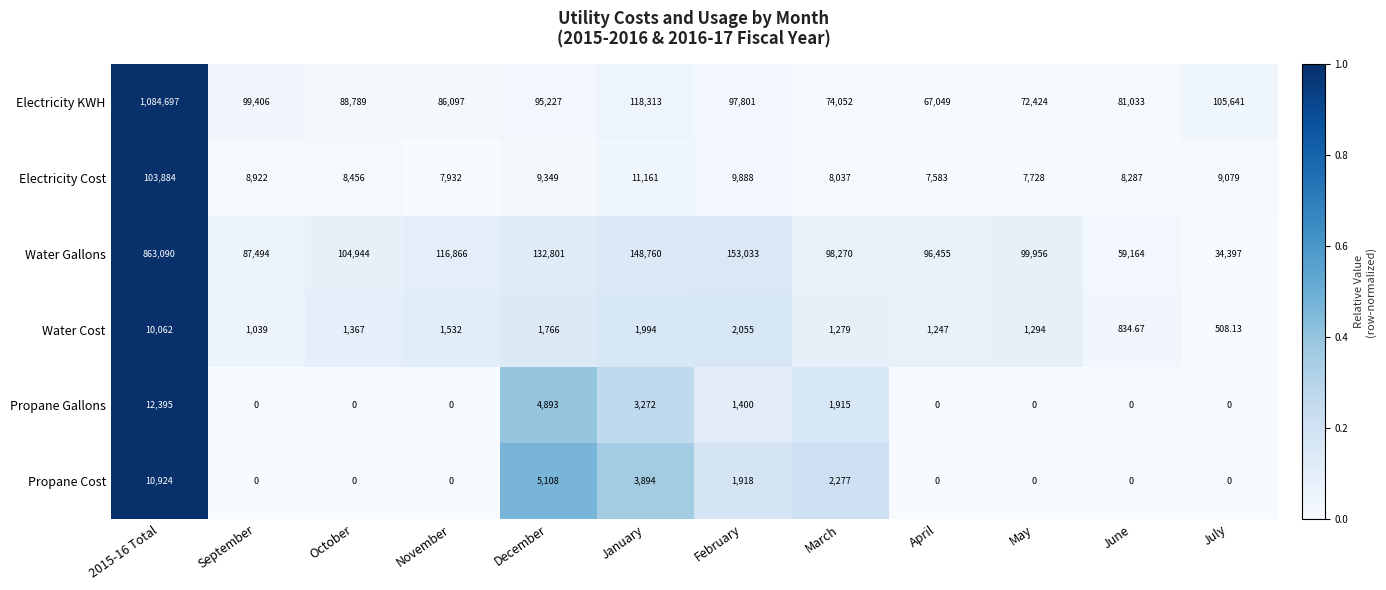

Which series has the widest spread of values?

Electricity KWH